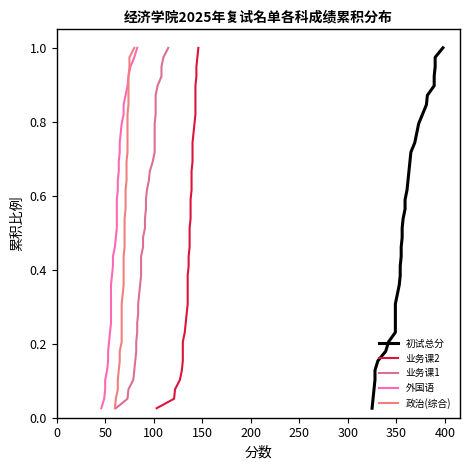

What is the value of the 初试总分 point at the 37th from the left?

0.9